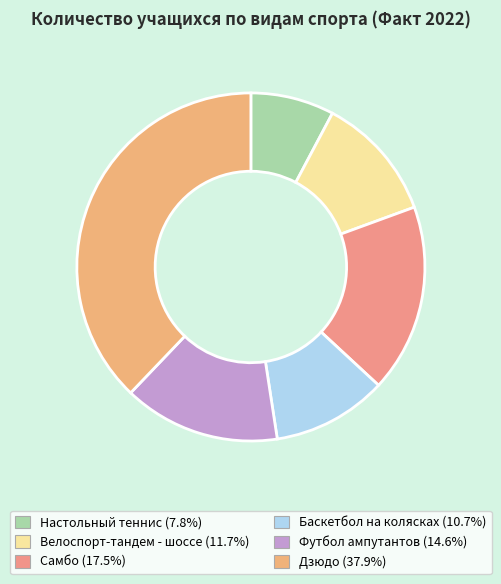

What is the total percentage of Настольный теннис and Футбол ампутантов?

22.3%